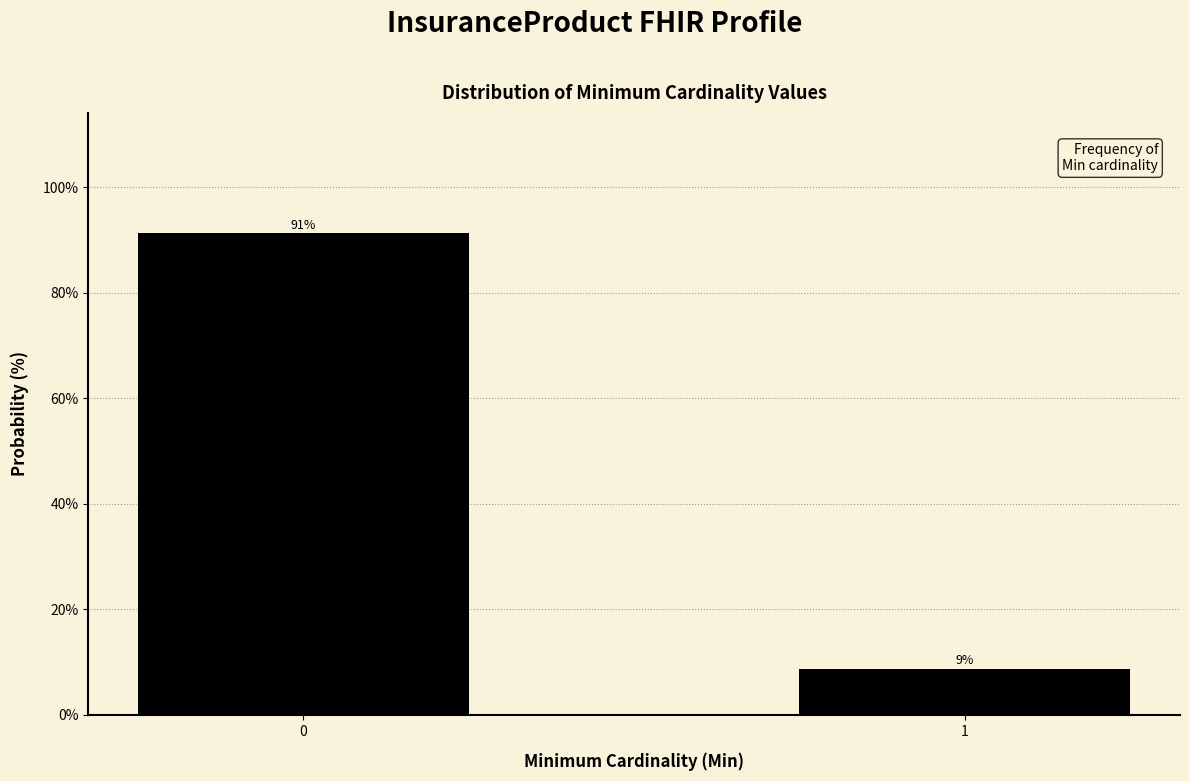

The value at 1 is 8.7. True or false?

True